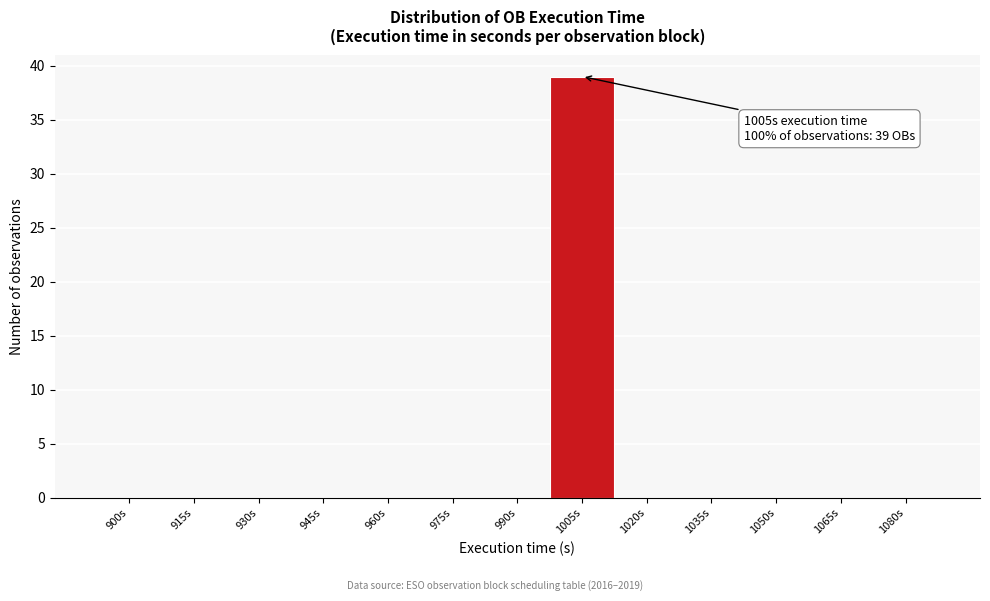

Reading left to right, list all the values displayed in this chart.

900s=0	915s=0	930s=0	945s=0	960s=0	975s=0	990s=0	1005s=39	1020s=0	1035s=0	1050s=0	1065s=0	1080s=0